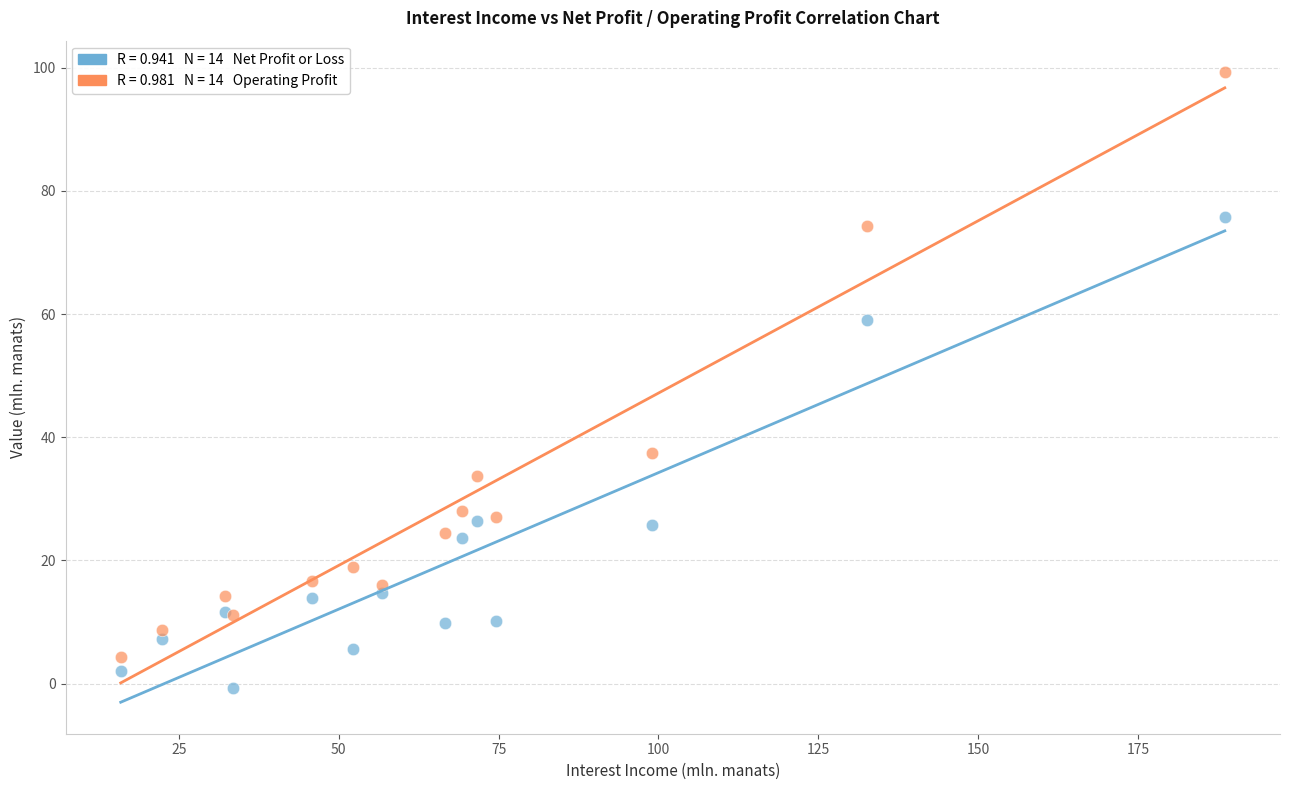

Across all series, what Y value is closest to 49?

59.0